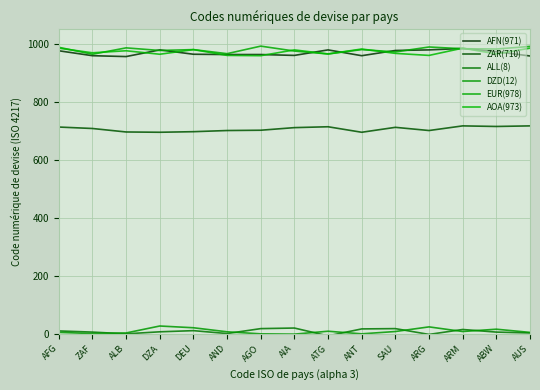

What is the smallest value displayed?

-7